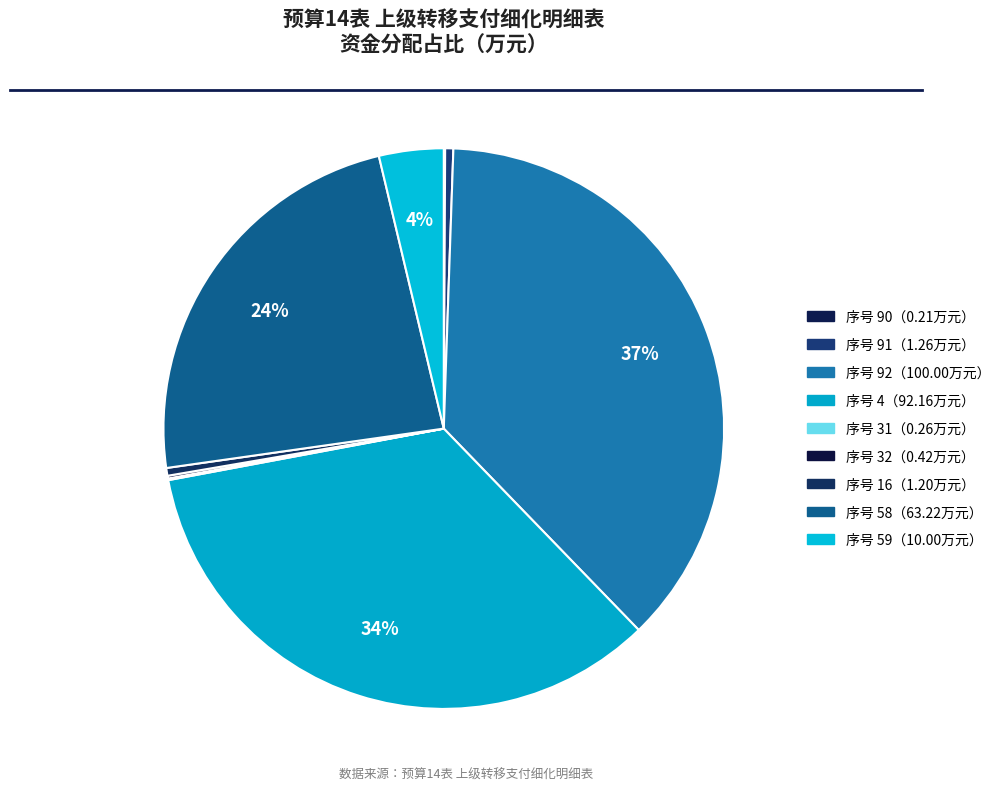

To the nearest percent, what is the average slice percentage?

11%